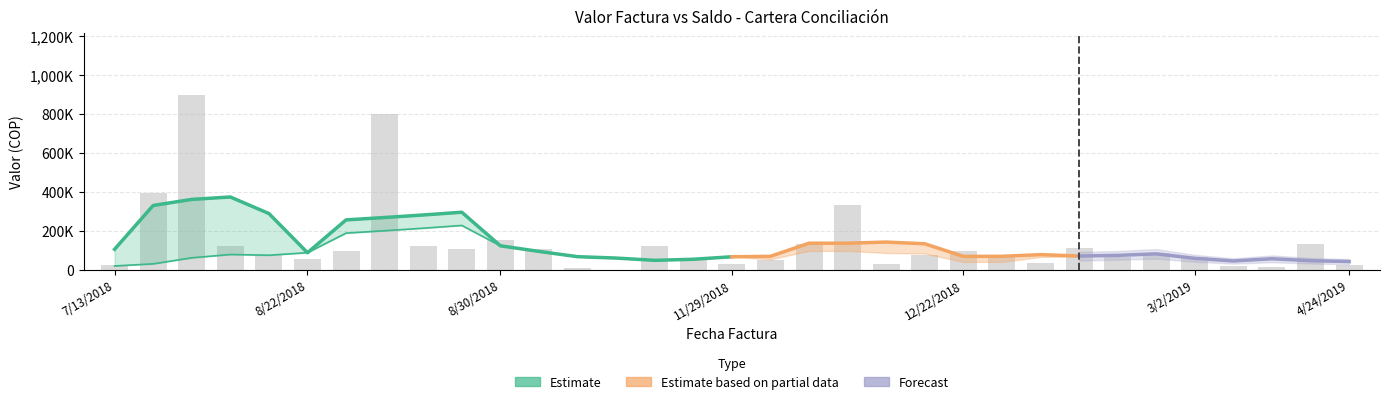

Reading left to right, extract all data points from this chart.

valor_factura: 25650	395800	898089	124333	75131	57000	94300	797157	124422	108600	150673	108600	9600	460	122321	62186	31200	52226	131020	331300	31200	75600	95979	72854	32800	109747	67573	85855	64339	17900	12883	131821	24600
saldo_factura: 7650	71464	42987	124333	75131	57000	94300	525920	124422	108600	150673	108600	9600	460	122321	62186	31200	52226	69611	235001	31200	10101	57579	63254	32800	109747	67573	85855	64339	17900	12883	127933	24600
valor_erp: 25650	395800	898089	124333	75131	57000	94300	797157	124422	108600	150673	108600	9600	460	122321	62186	31200	52226	131020	331300	0	75600	95979	72854	32800	109747	67573	85855	64339	17900	12883	131821	24600